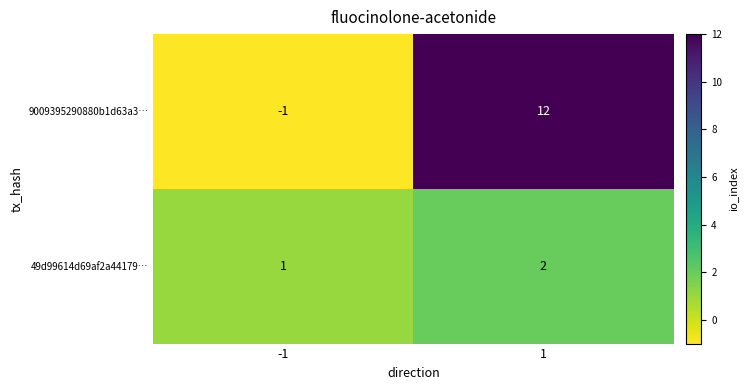

Which series has the widest spread of values?

9009395290880b1d63a3…